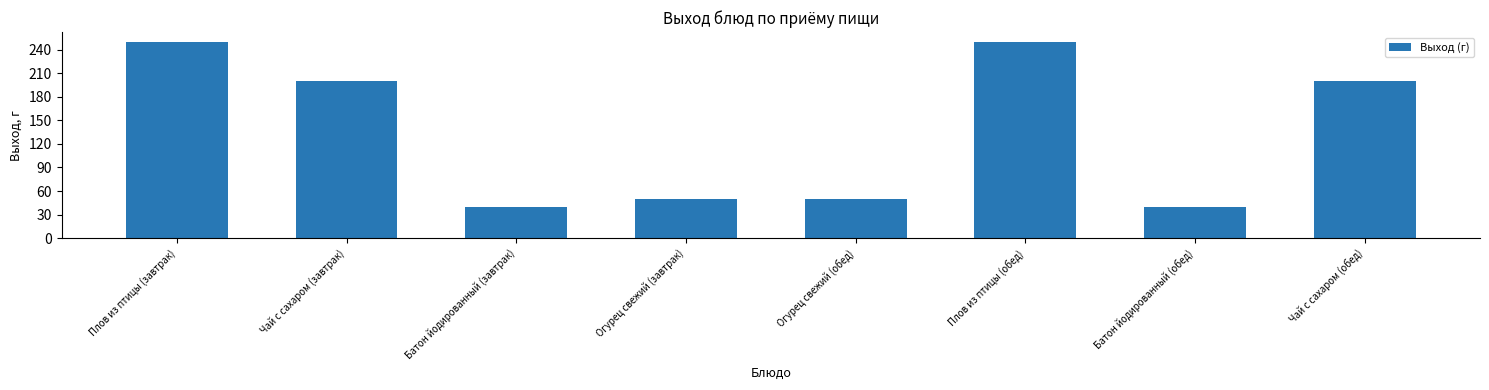

What is the maximum value shown in the chart?

250